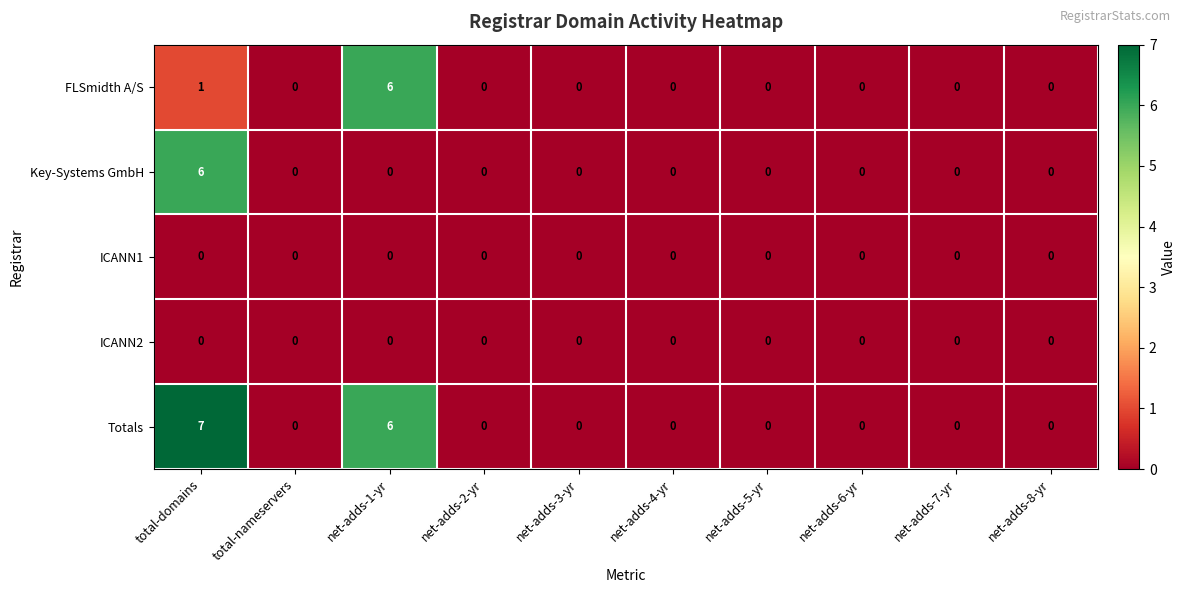

At which category is the sum across all series the highest?

total-domains